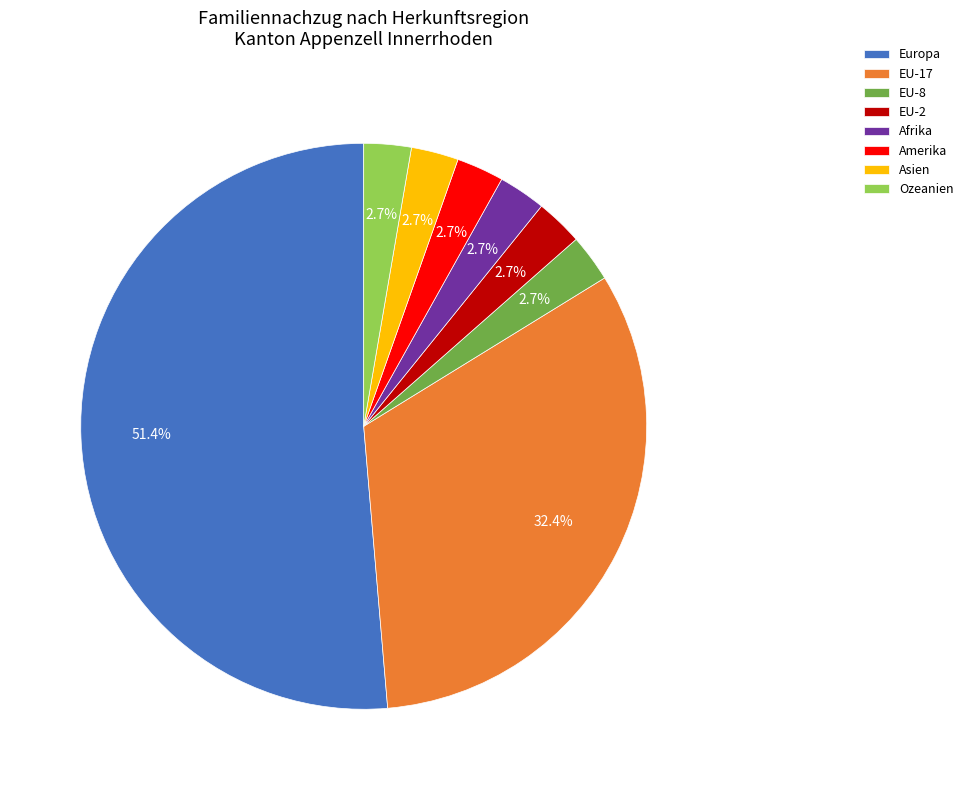

Which category accounts for the majority?

Europa